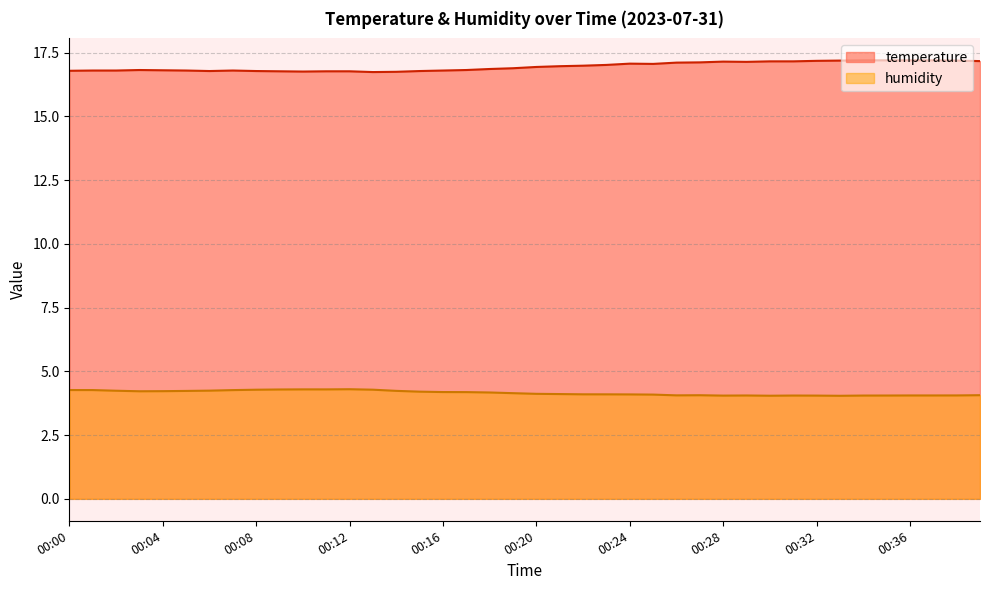

Rank the categories by humidity value from lowest to highest.

00:33, 00:30, 00:28, 00:32, 00:34, 00:31, 00:35, 00:29, 00:36, 00:37, 00:38, 00:26, 00:27, 00:39, 00:25, 00:24, 00:23, 00:22, 00:21, 00:20, 00:19, 00:18, 00:17, 00:16, 00:15, 00:03, 00:04, 00:05, 00:14, 00:02, 00:06, 00:07, 00:01, 00:00, 00:08, 00:13, 00:09, 00:11, 00:10, 00:12